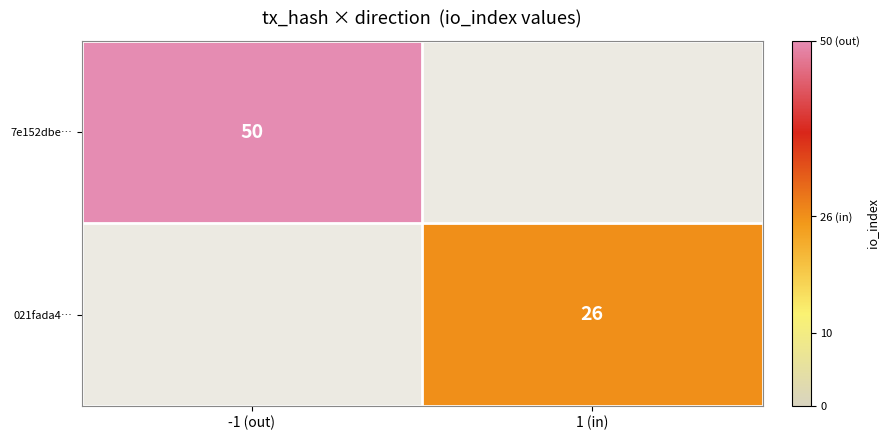

The value of 7e152dbe… at -1 (out) is 69. True or false?

False